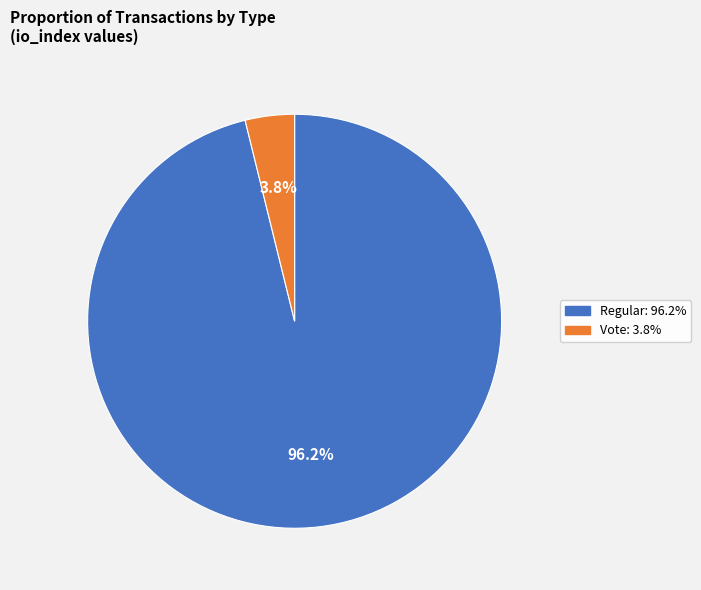

Is there a majority slice in this chart?

Yes